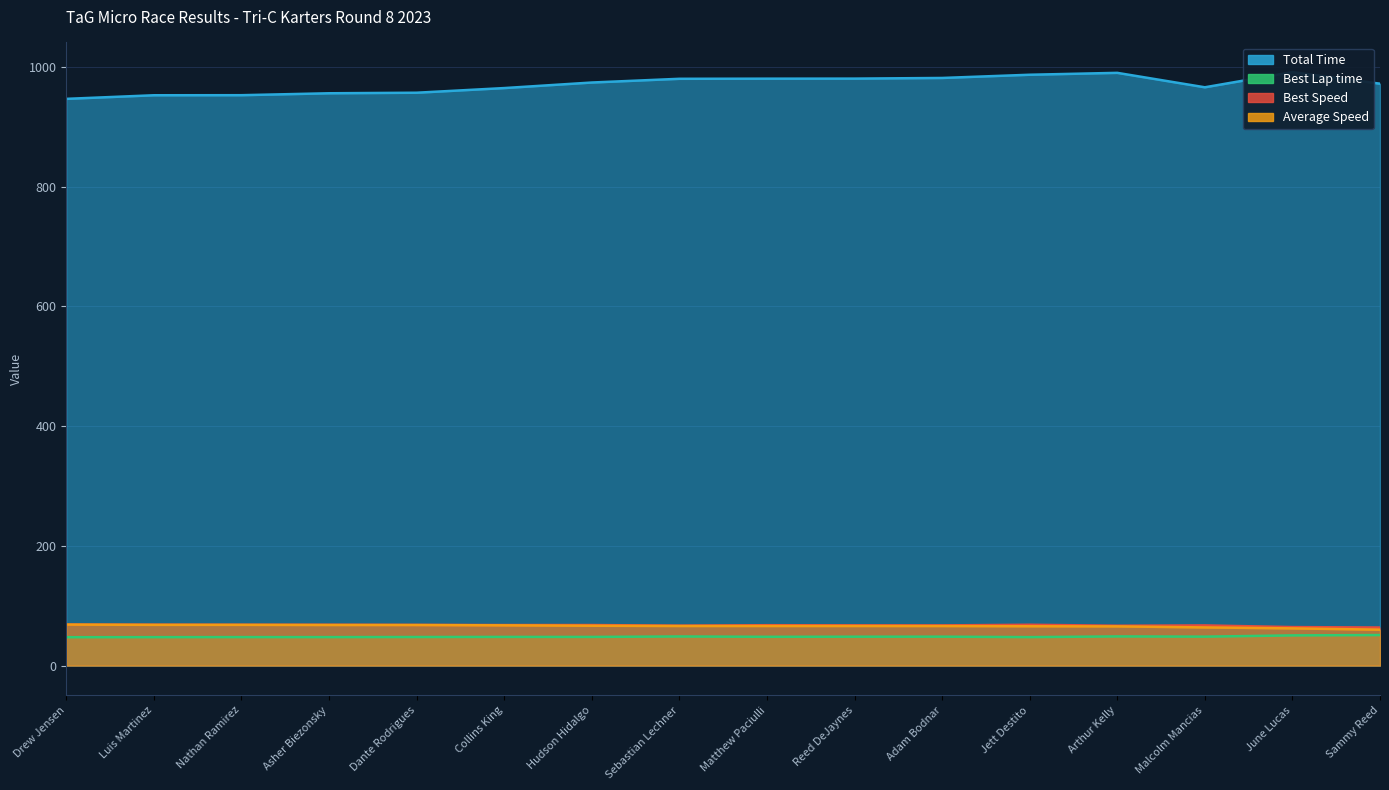

In Best Speed, how many points are higher than both neighbors (excluding endpoints)?

5